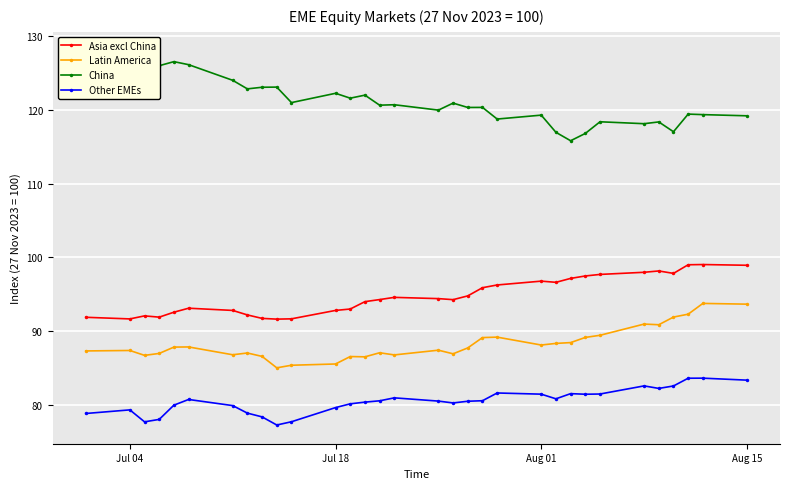

List the series in order of their overall mean, highest first.

China, Asia excl China, Latin America, Other EMEs